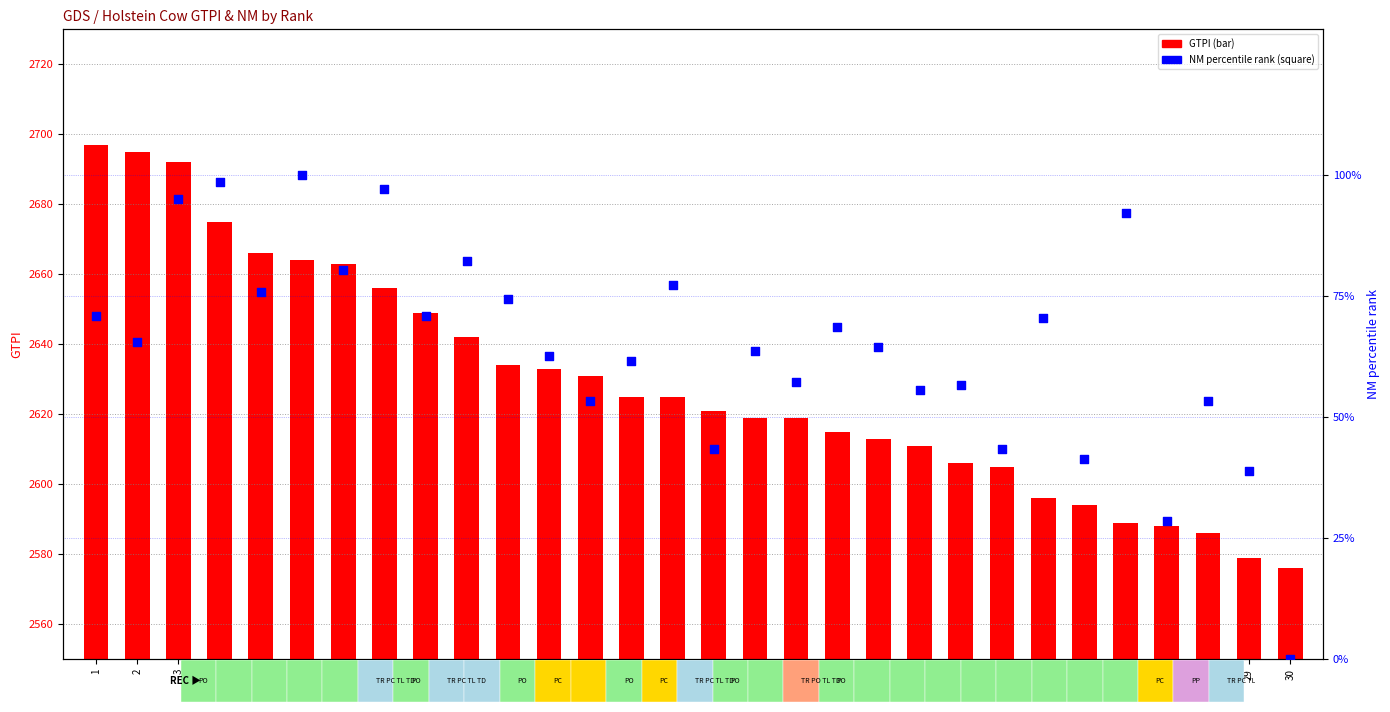

Which series has the largest total across all categories?

GTPI